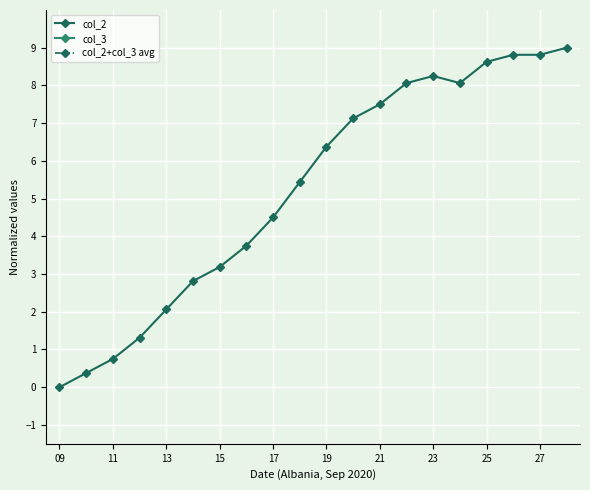

True or false: col_2 has a value of 14.8 at 27.

False